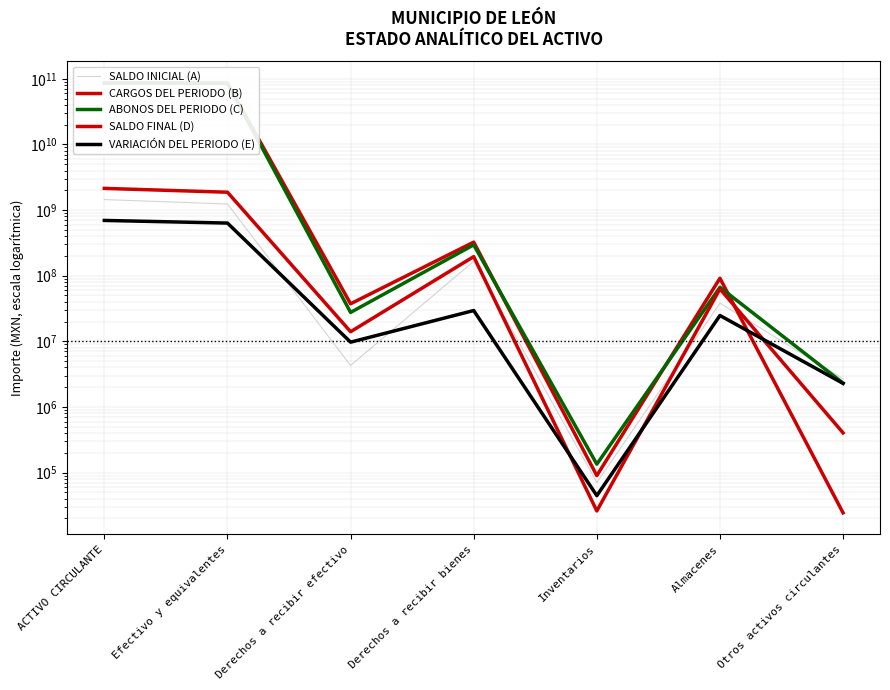

Where does the ABONOS DEL PERIODO (C) series first go above 66566504?

ACTIVO CIRCULANTE